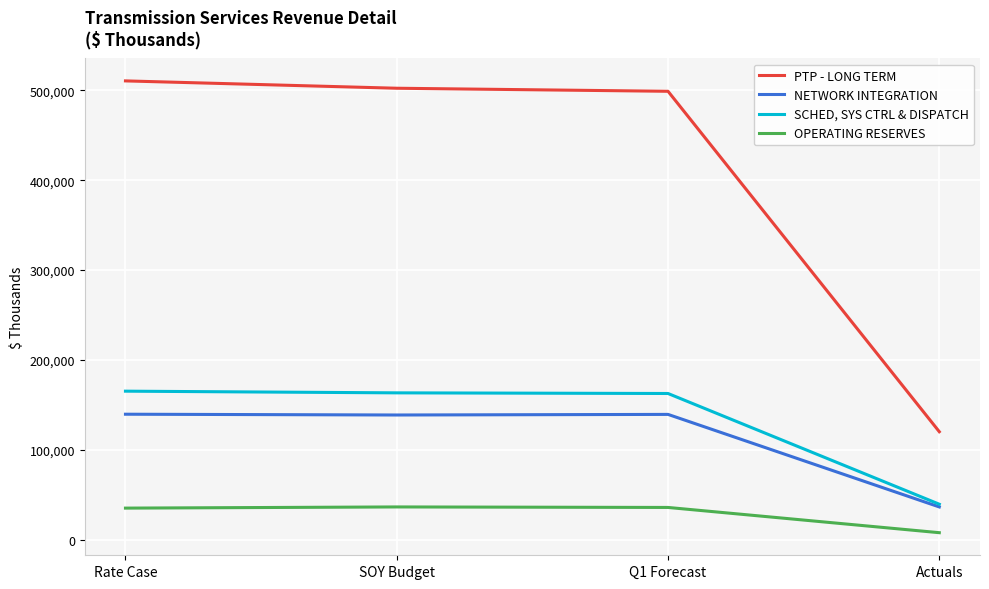

True or false: NETWORK INTEGRATION and PTP - LONG TERM intersect in this chart.

False